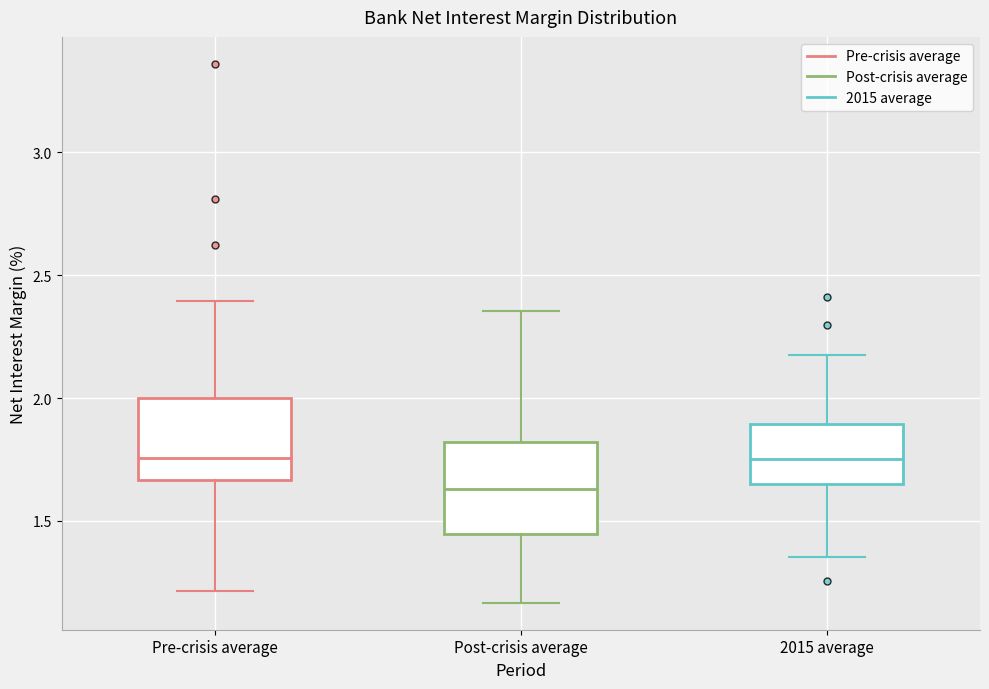

Reading left to right, read every box against the y-axis: the position of its median line, the range the box covers, and the ends of its whiskers. The values are not printed on the chart, so give them approximately, as read against the axis.

Pre-crisis average: median 1.75, box 1.65 to 2.00, whiskers 1.20 to 2.40
Post-crisis average: median 1.65, box 1.45 to 1.80, whiskers 1.15 to 2.35
2015 average: median 1.75, box 1.65 to 1.90, whiskers 1.35 to 2.20